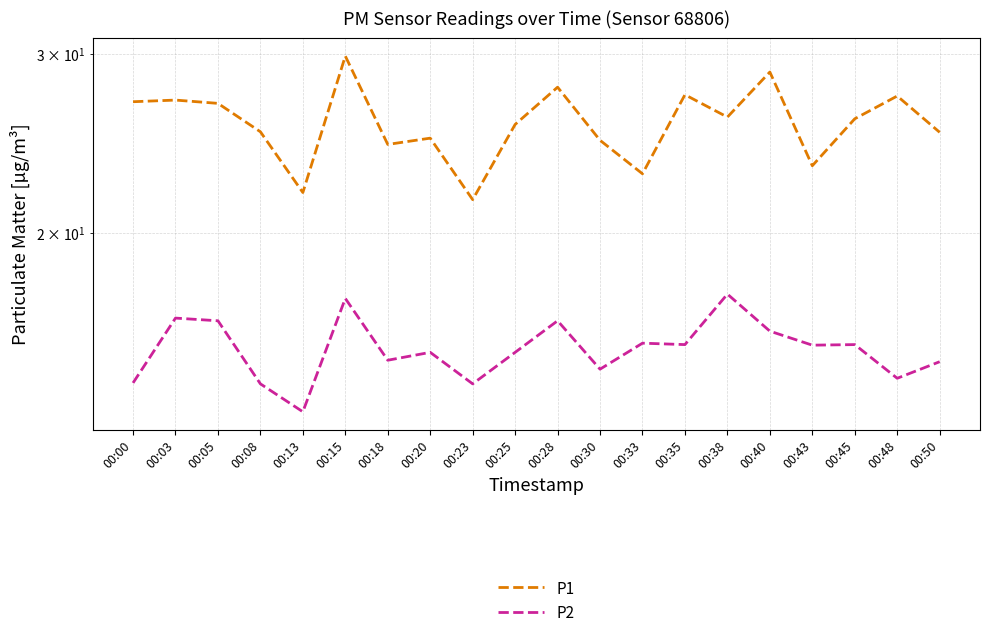

Rank the series by their average value, from highest to lowest.

P1, P2